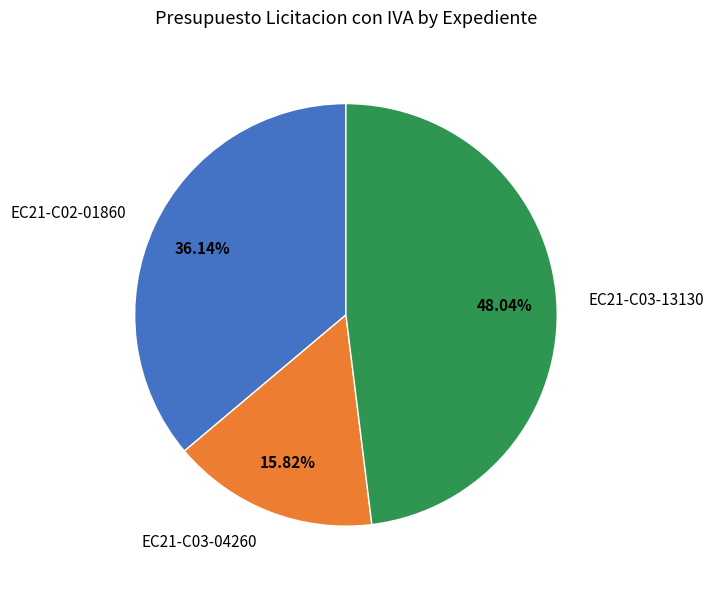

To the nearest percent, what percentage of the pie is EC21-C03-04260?

16%